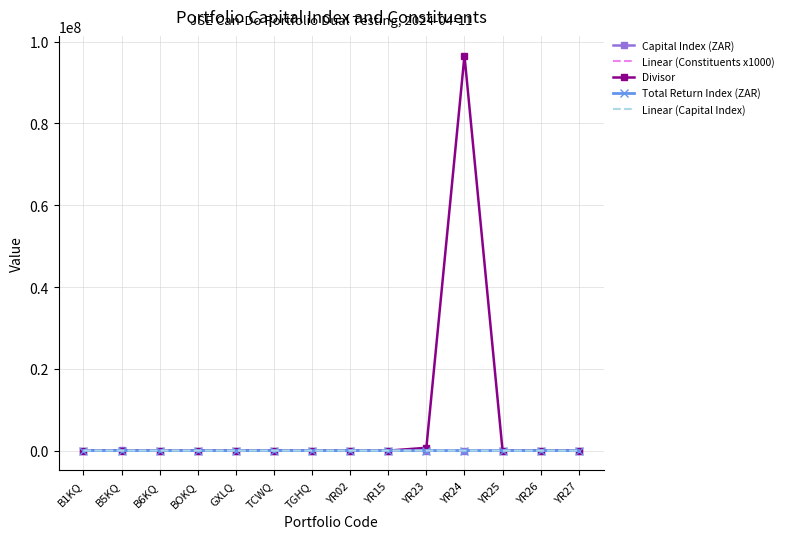

True or false: Capital Index (ZAR) has more than 2 points higher than both neighbors.

True